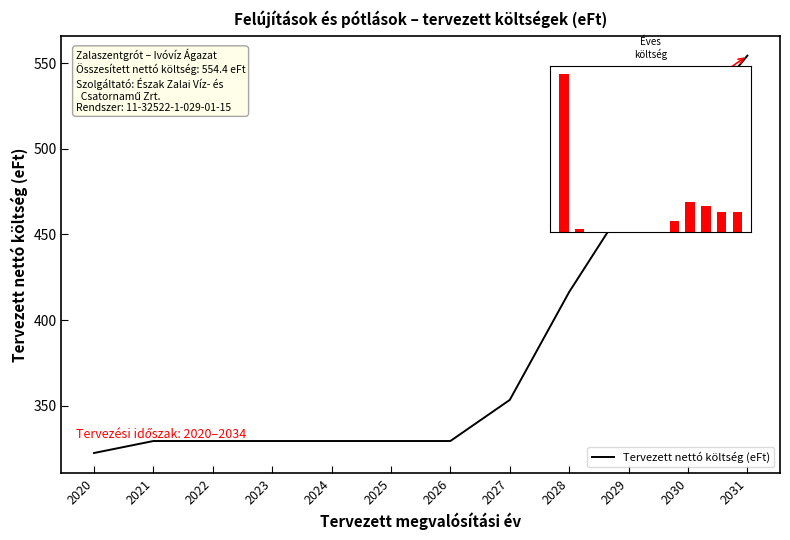

What is the ratio of the value at 2025 to the value at 2024?

1.0